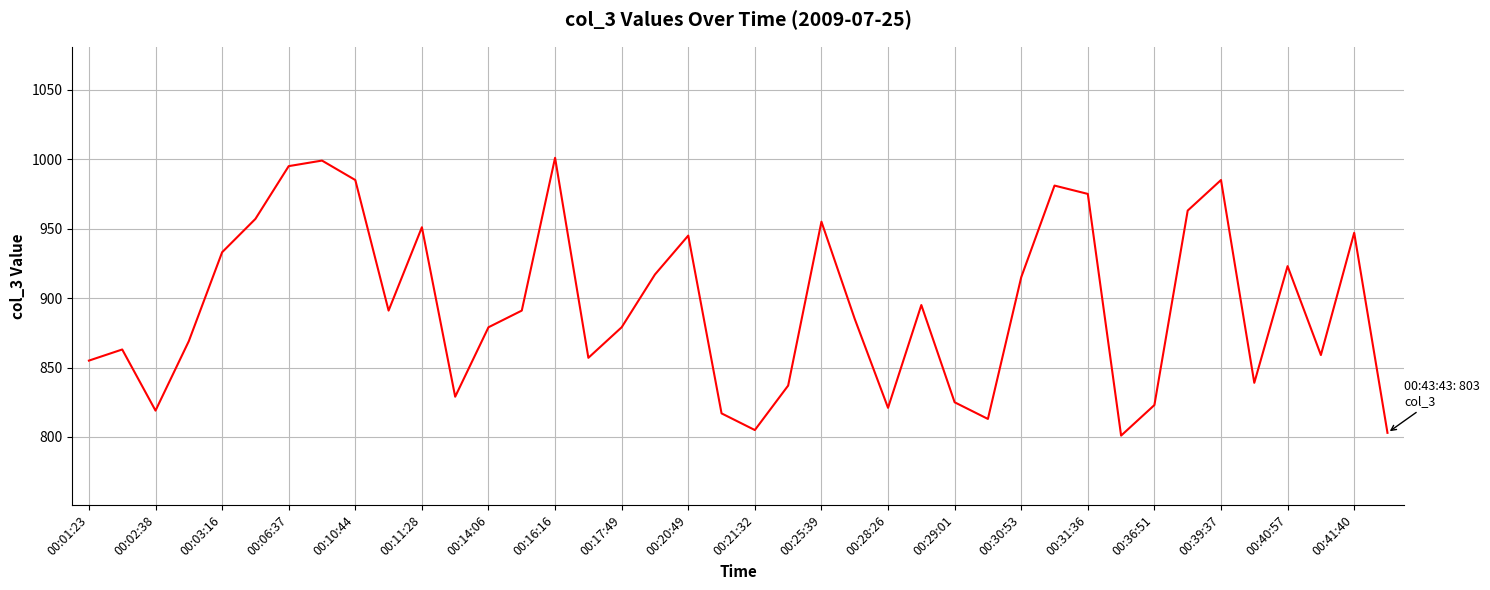

What is the maximum value shown in the chart?

1001